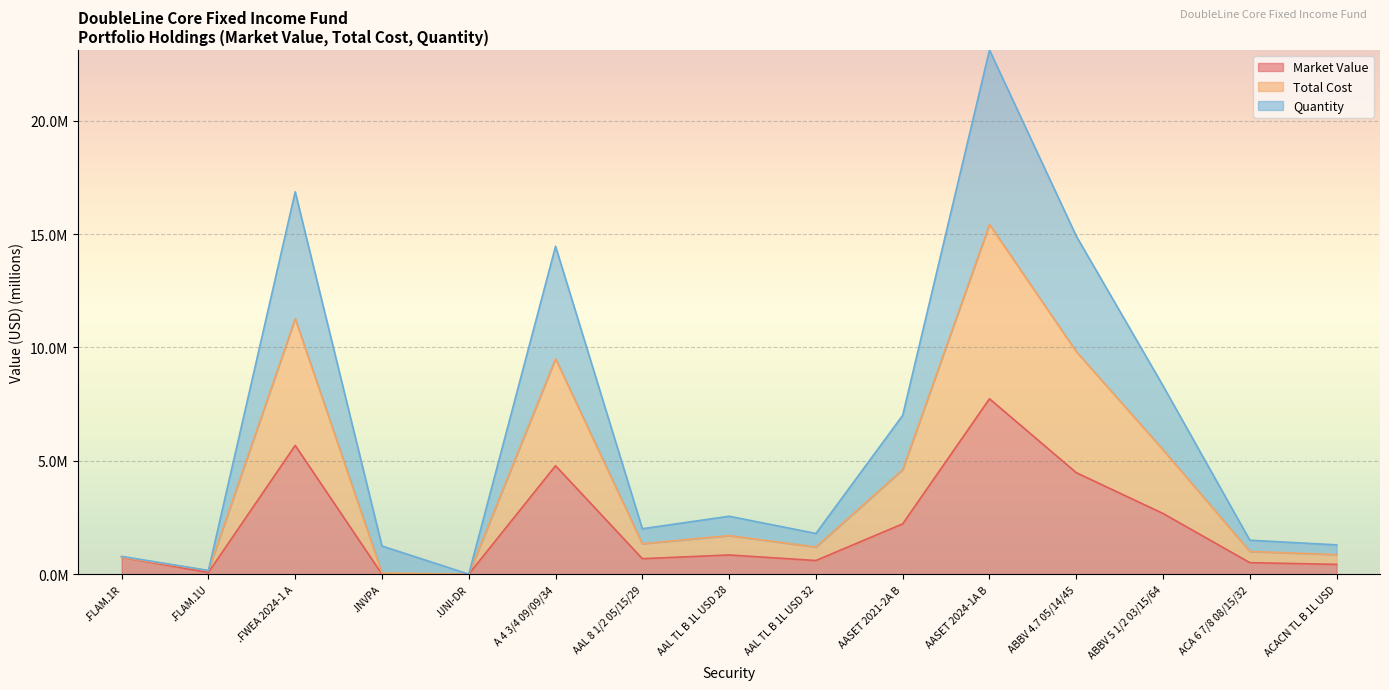

True or false: Market Value and Quantity cross at least once.

False